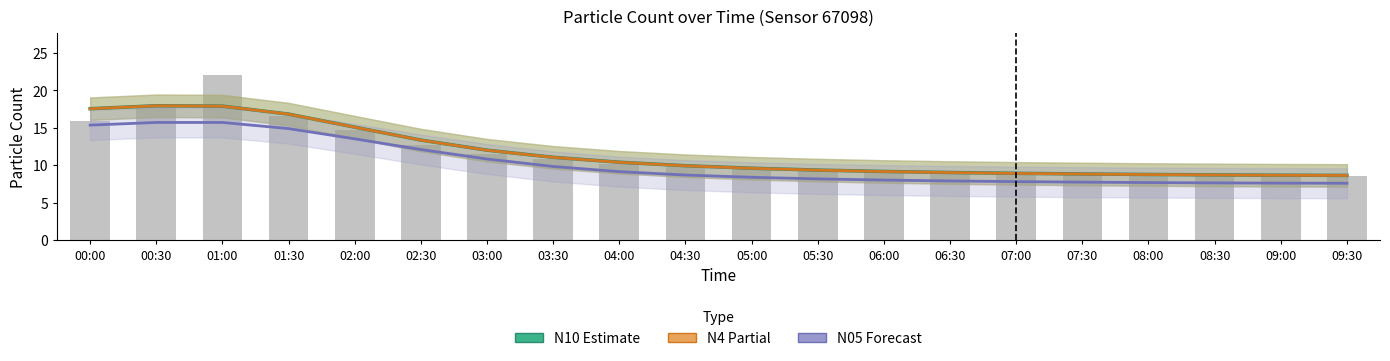

What is the sum of the N10 (Estimate) values at 03:00 and 02:00?

27.1